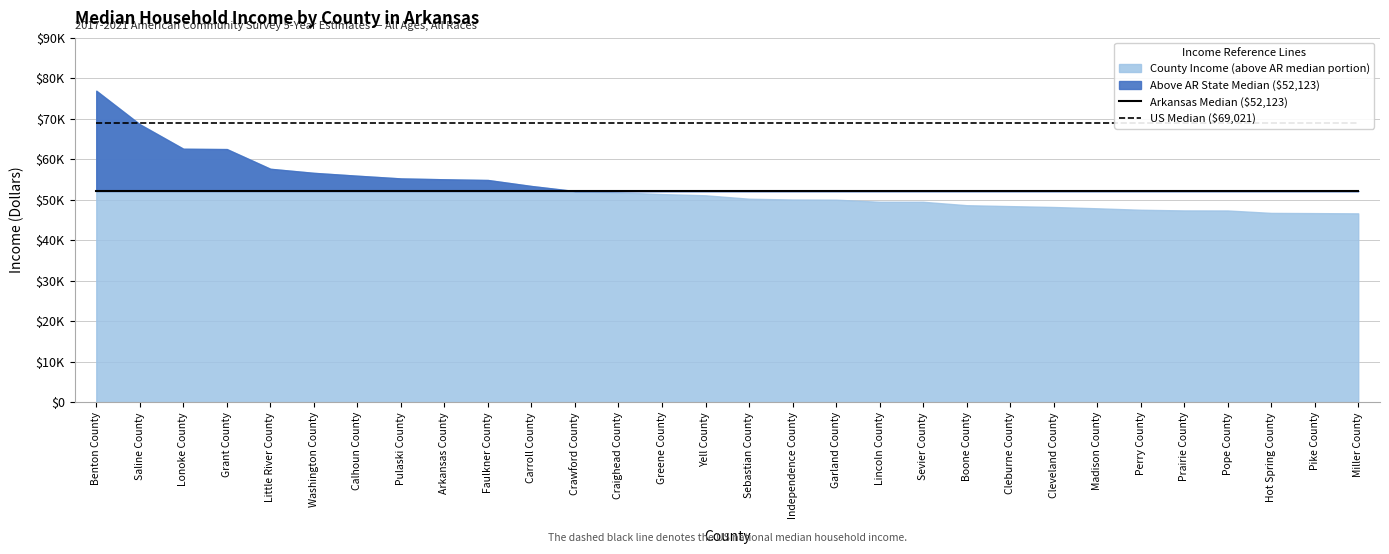

Is the value of Arkansas Median ($52,123) at Pulaski County greater than the value of US Median ($69,021) at Yell County?

No